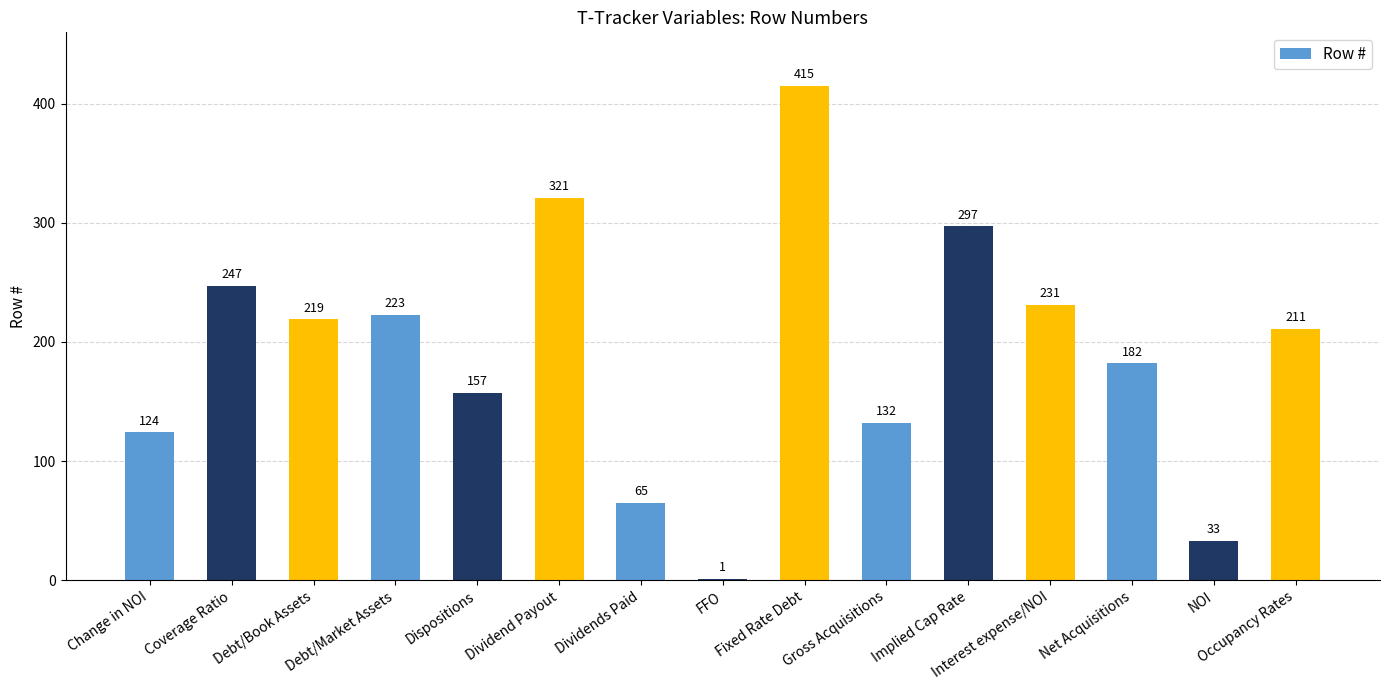

What is the approximate value at Implied Cap Rate?

297